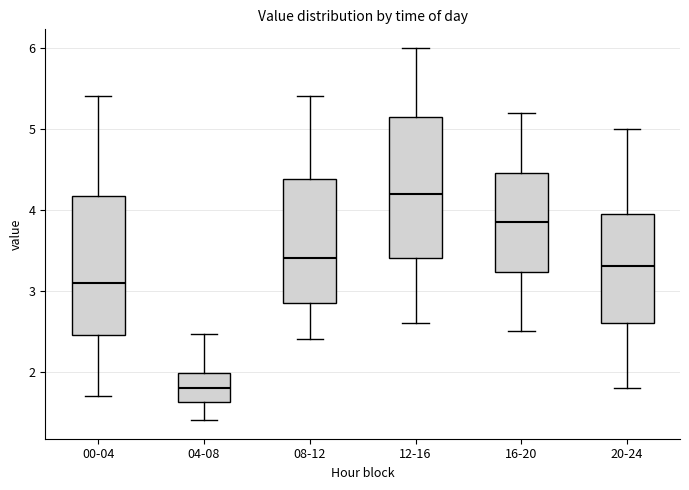

Reading left to right, transcribe this box plot: for each box, give where its median line is, the range the box spans, and where its two whiskers end, as read against the y-axis. The values are not printed on the chart, so give them approximately, as read against the axis.

00-04: median 3.1, box 2.4 to 4.2, whiskers 1.7 to 5.4
04-08: median 1.8, box 1.6 to 2.0, whiskers 1.4 to 2.5
08-12: median 3.4, box 2.9 to 4.4, whiskers 2.4 to 5.4
12-16: median 4.2, box 3.4 to 5.2, whiskers 2.6 to 6.0
16-20: median 3.9, box 3.2 to 4.5, whiskers 2.5 to 5.2
20-24: median 3.3, box 2.6 to 4.0, whiskers 1.8 to 5.0